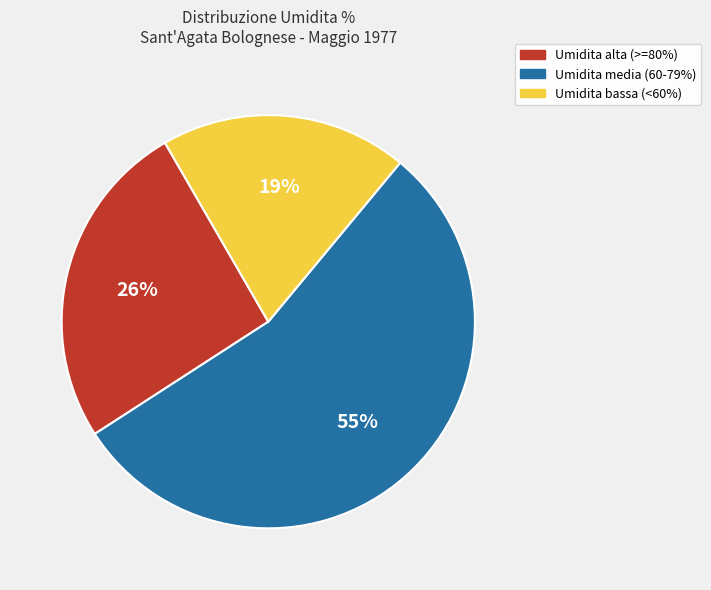

To the nearest percent, what is the average slice percentage?

33%